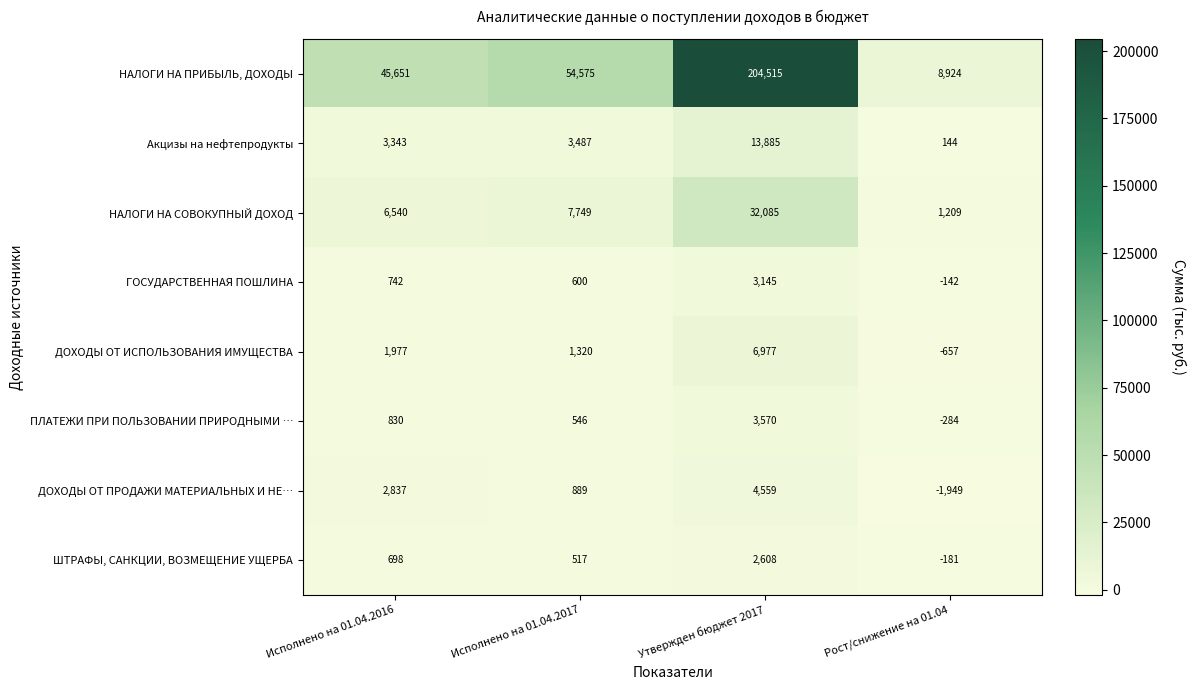

What is the average value of the ДОХОДЫ ОТ ИСПОЛЬЗОВАНИЯ ИМУЩЕСТВА series?

2404